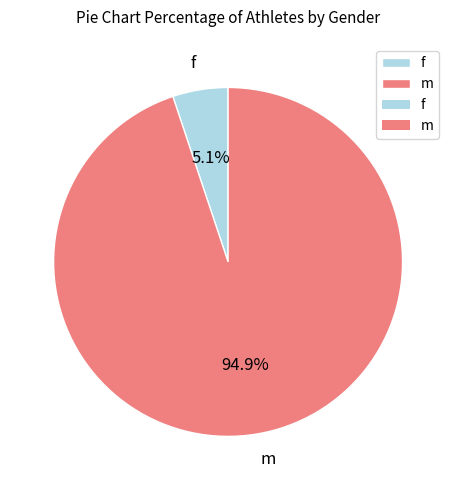

To the nearest percent, what percentage of the pie is f?

5%